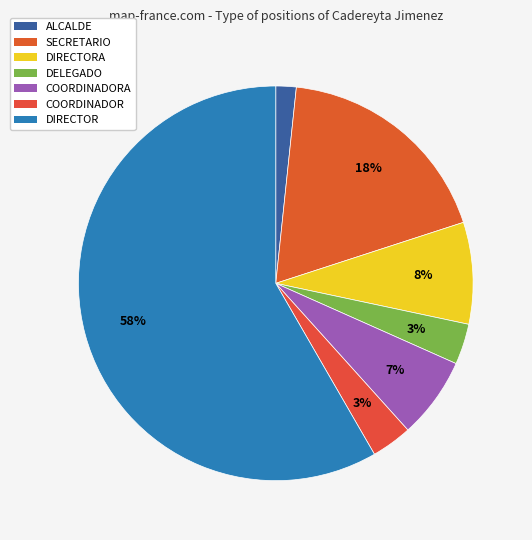

Between COORDINADORA and DIRECTORA, which is larger?

DIRECTORA